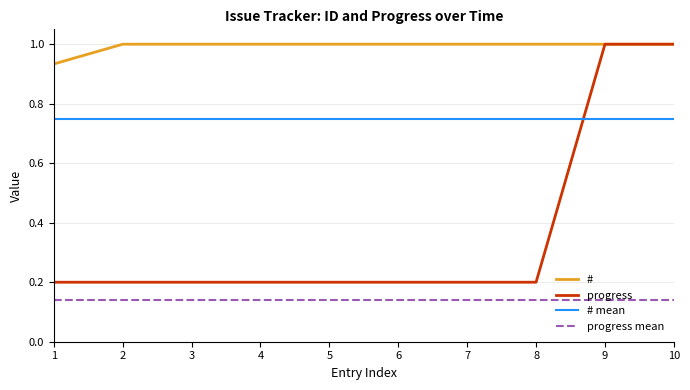

Is the value of progress mean at 1 greater than the value of progress at 7?

No